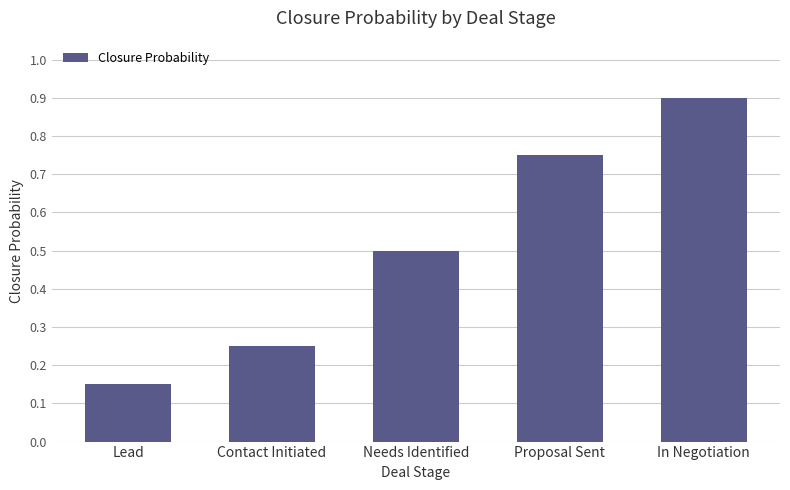

The value at Needs Identified is 0.5. True or false?

True